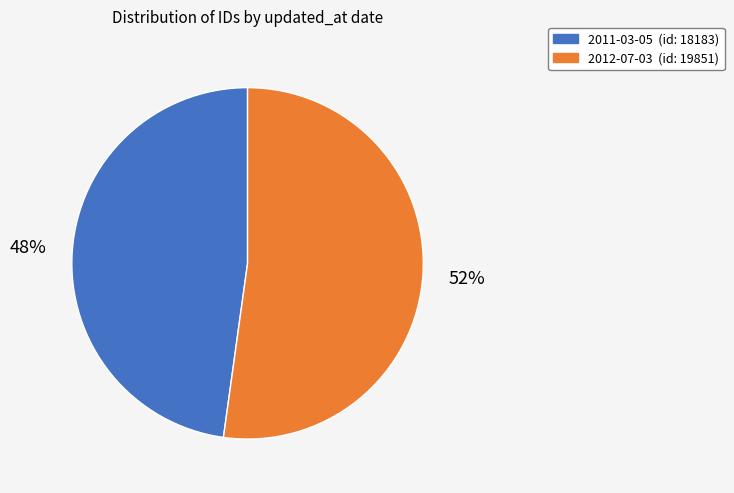

How many slices are in this pie chart?

2